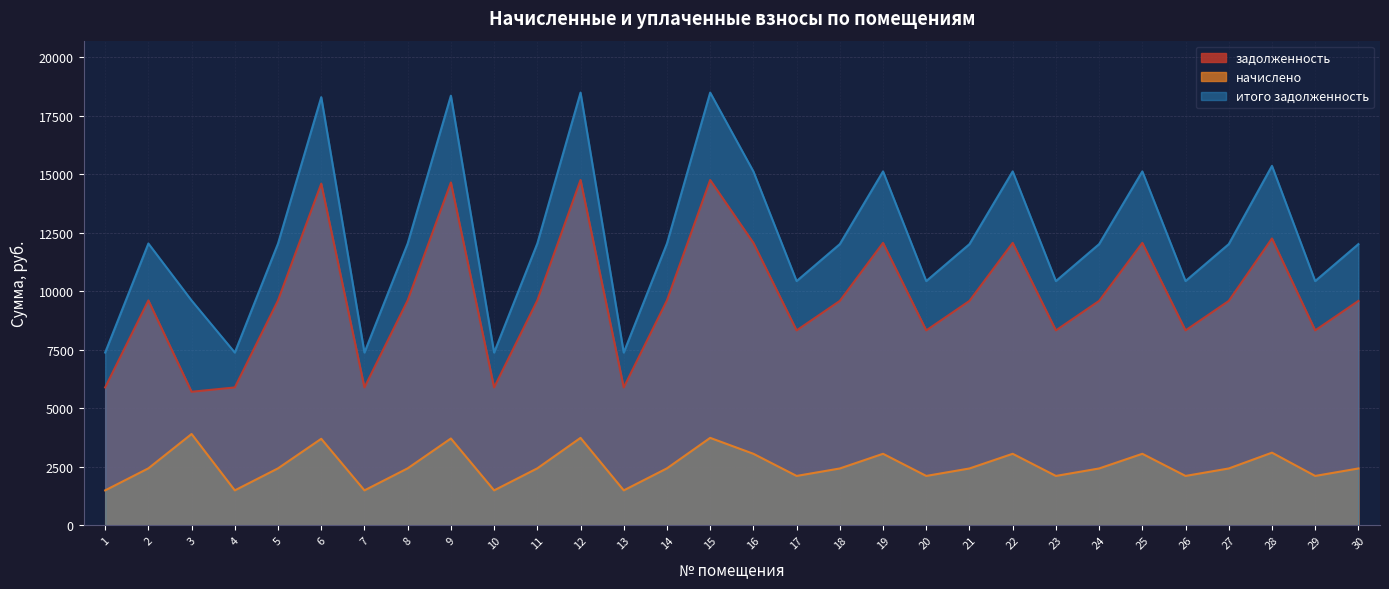

What is the total value across all series at 5?

24069.7